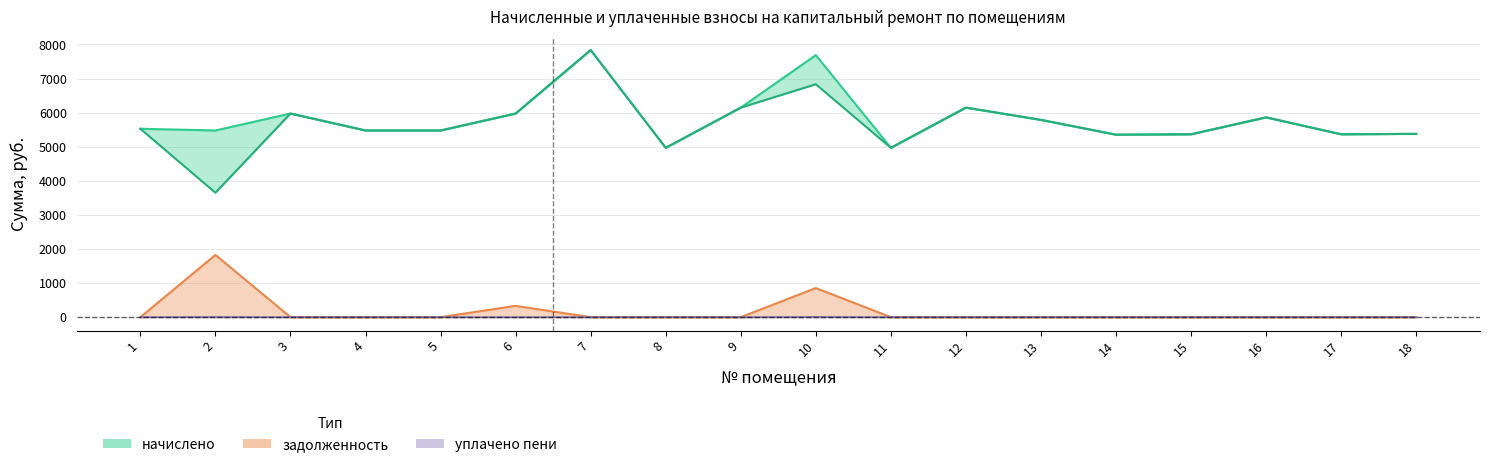

Is the value of задолженность_пени at 11 greater than the value of начислено at 15?

No